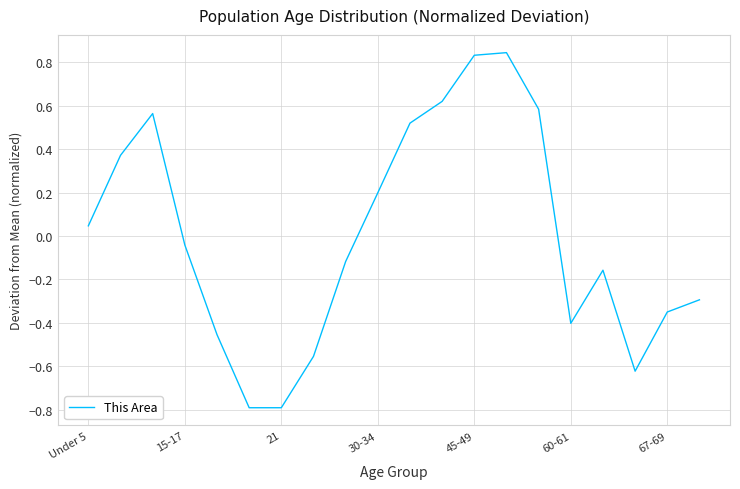

What is the minimum value shown in the chart?

-0.8